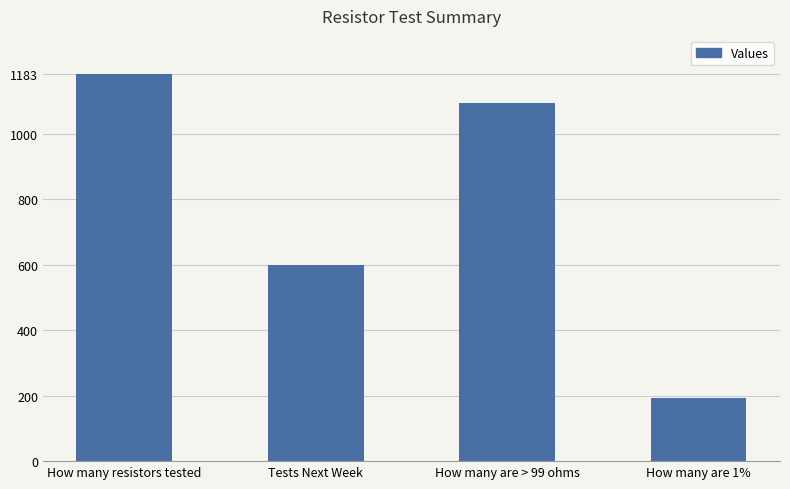

What is the smallest value displayed?

194